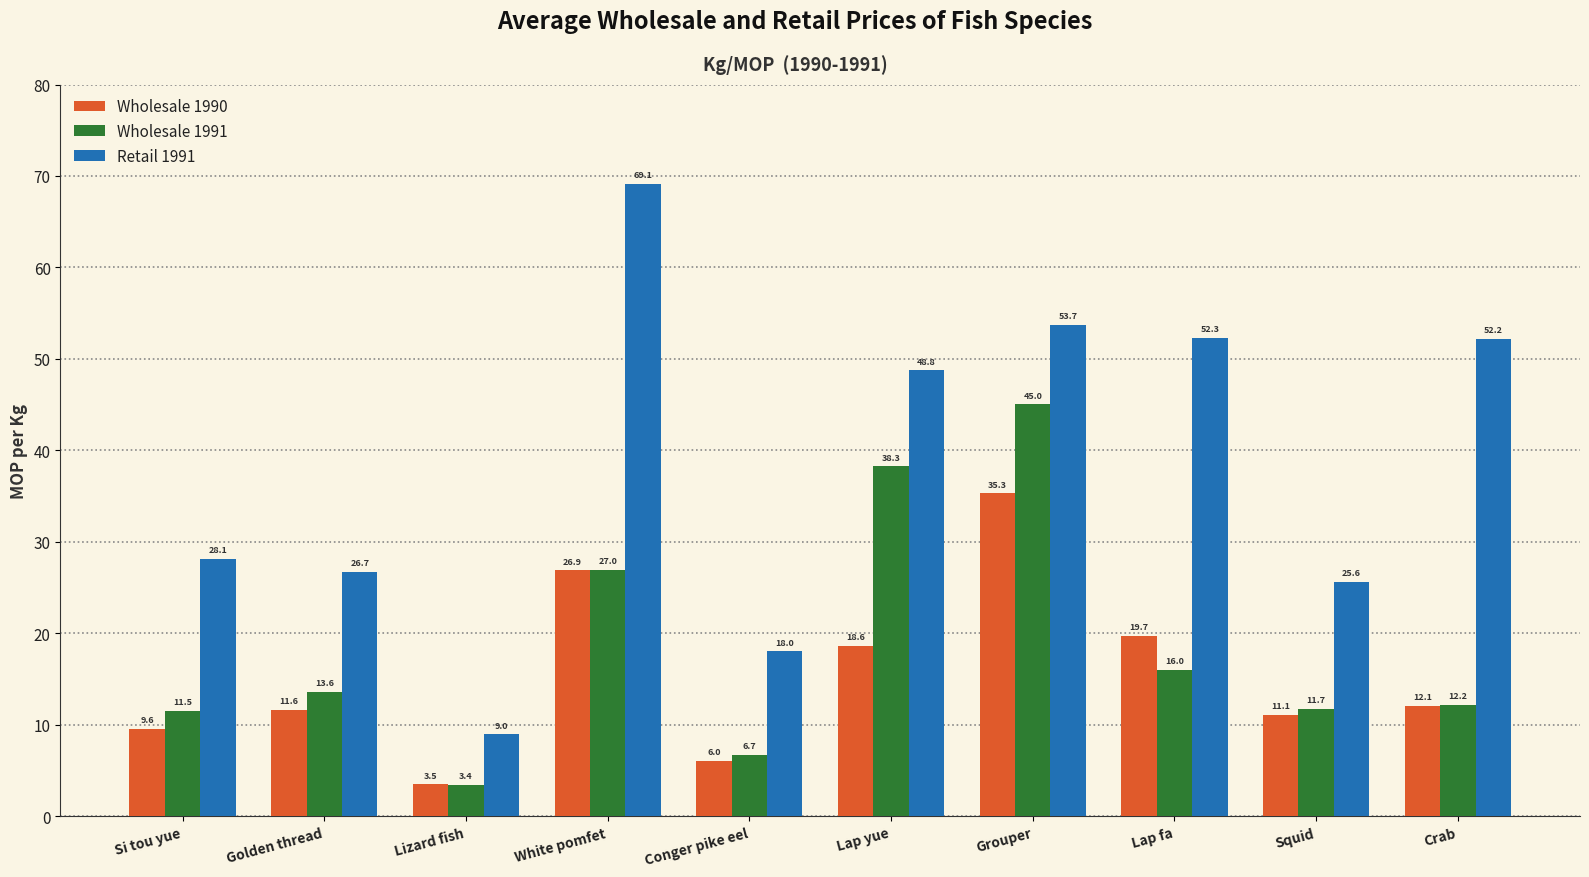

Read the Wholesale 1991 value at Lap yue.

38.3